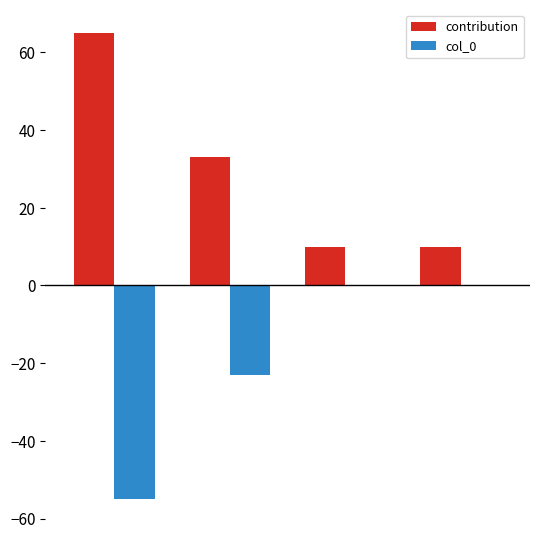

Reading right to left, list all the values displayed in this chart.

contribution: 10	10	33	65
col_0: 0	0	-23	-55